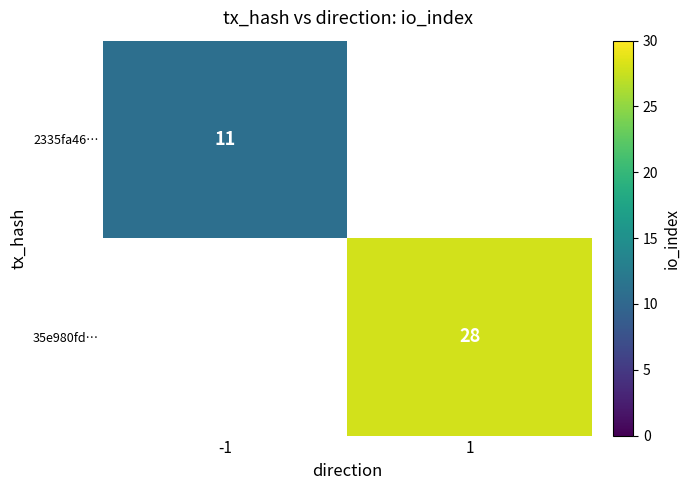

The value of 35e980fd… at 1 is 28. True or false?

True